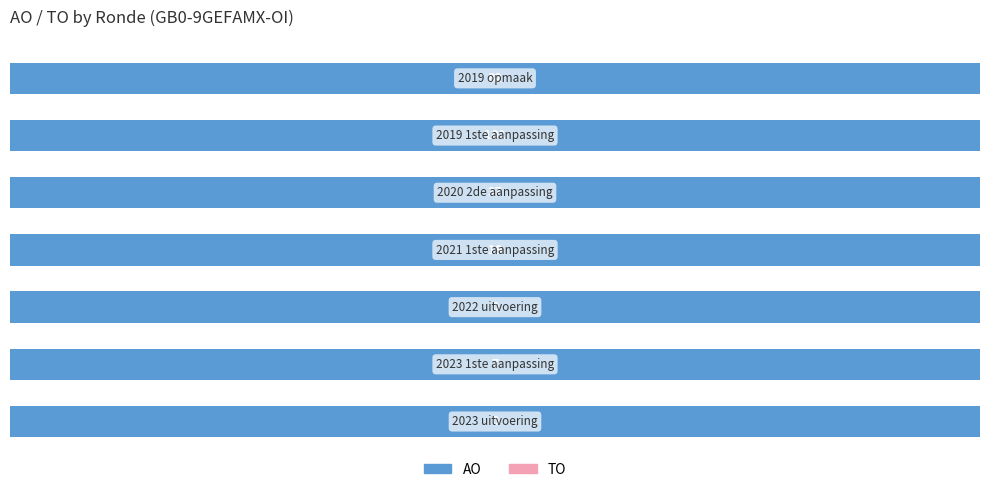

Between 2023 uitvoering and 2019 opmaak, which is larger?

2019 opmaak